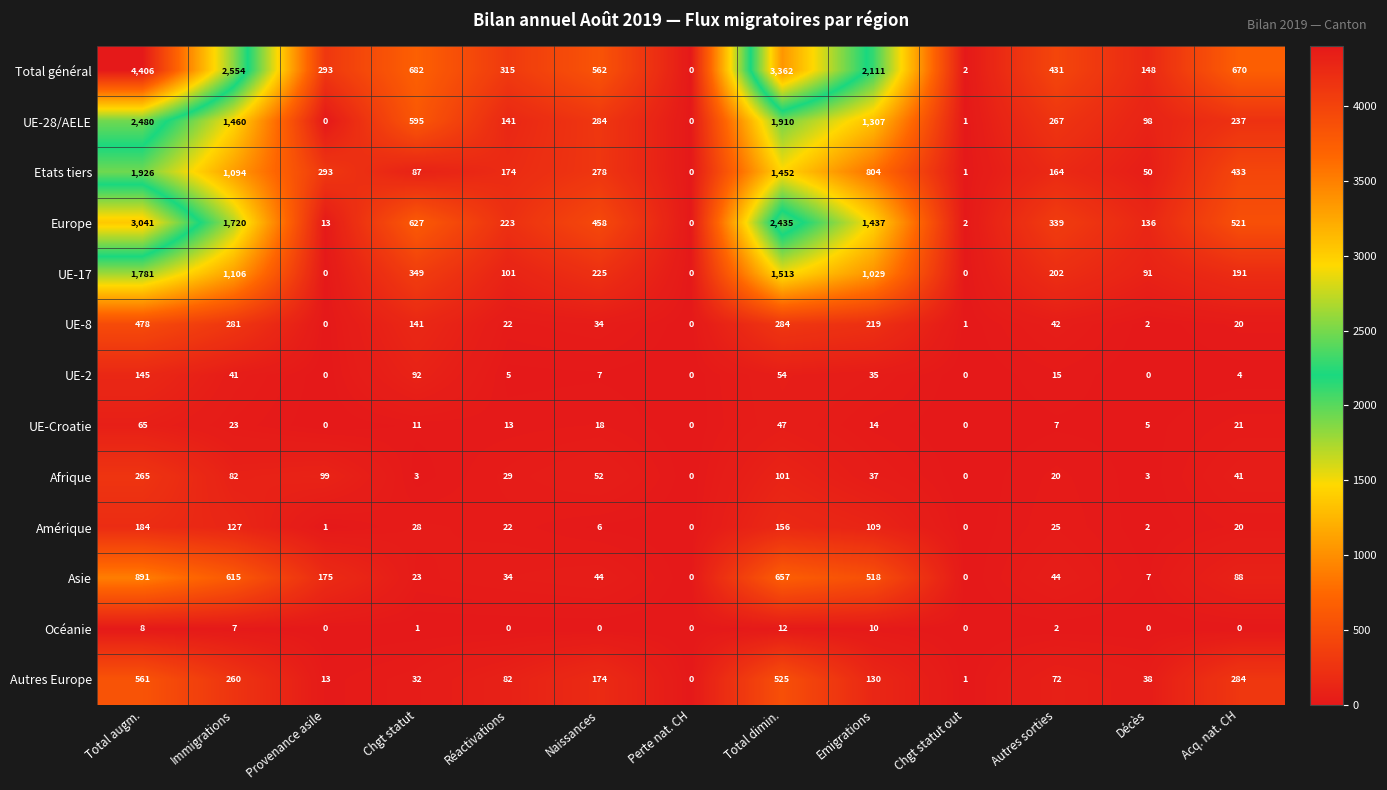

The value of UE-17 at Emigrations is 1029. True or false?

True